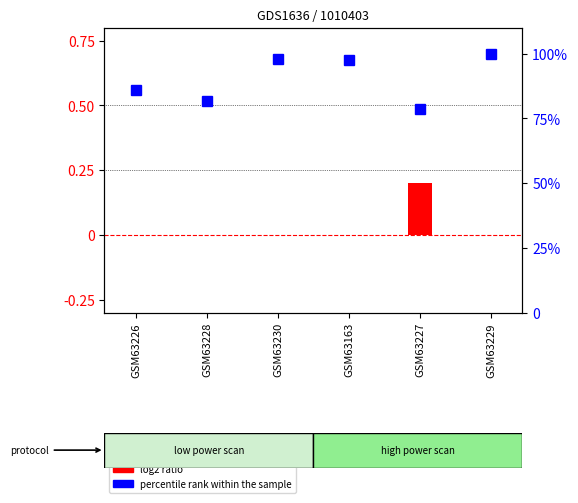

Reading left to right, list all the values displayed in this chart.

log2 ratio: GSM63226=0.0	GSM63228=0.0	GSM63230=0.0	GSM63163=0.0	GSM63227=0.2	GSM63229=0.0
percentile rank within the sample: GSM63226=85.9	GSM63228=81.9	GSM63230=97.9	GSM63163=97.6	GSM63227=78.5	GSM63229=100.0